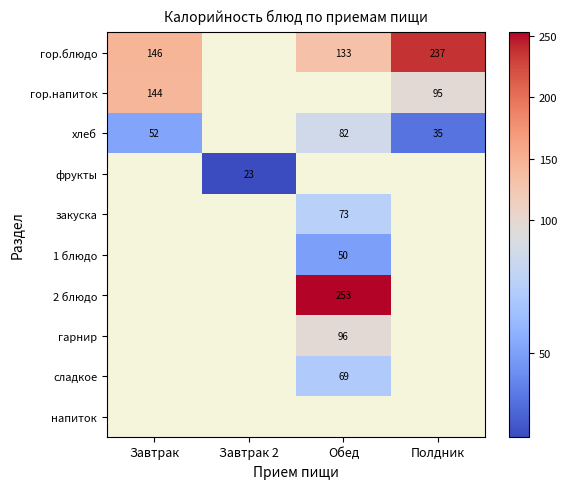

The value of гор.блюдо at Завтрак is 221. True or false?

False